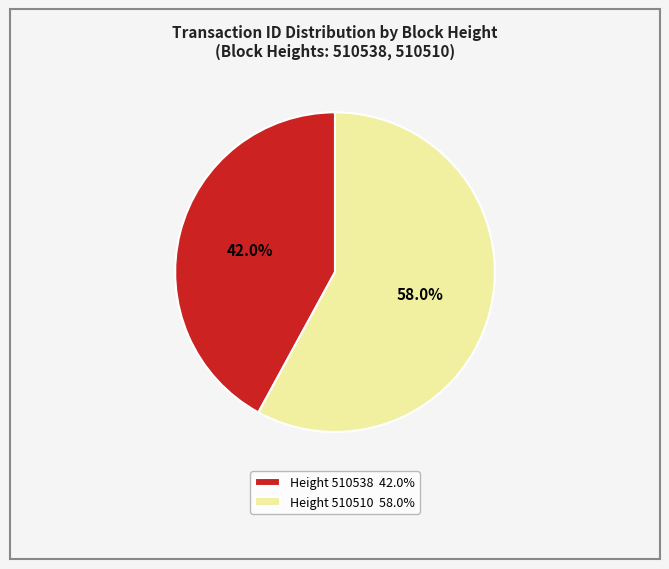

How much of the chart is everything except Height 510538 42.0%?

58.0%